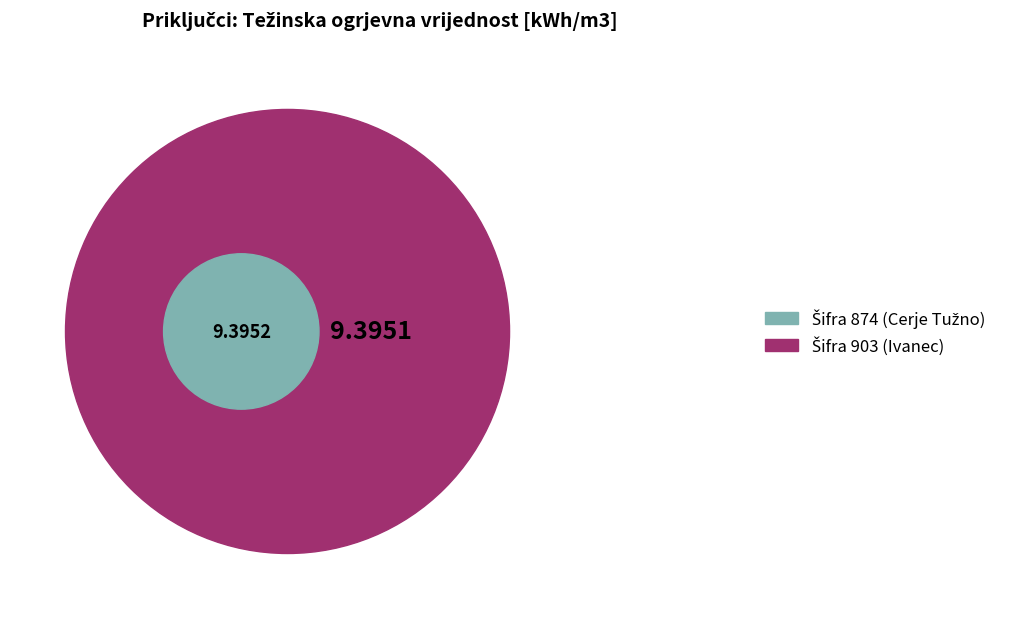

Which slice represents more than half of the pie?

874